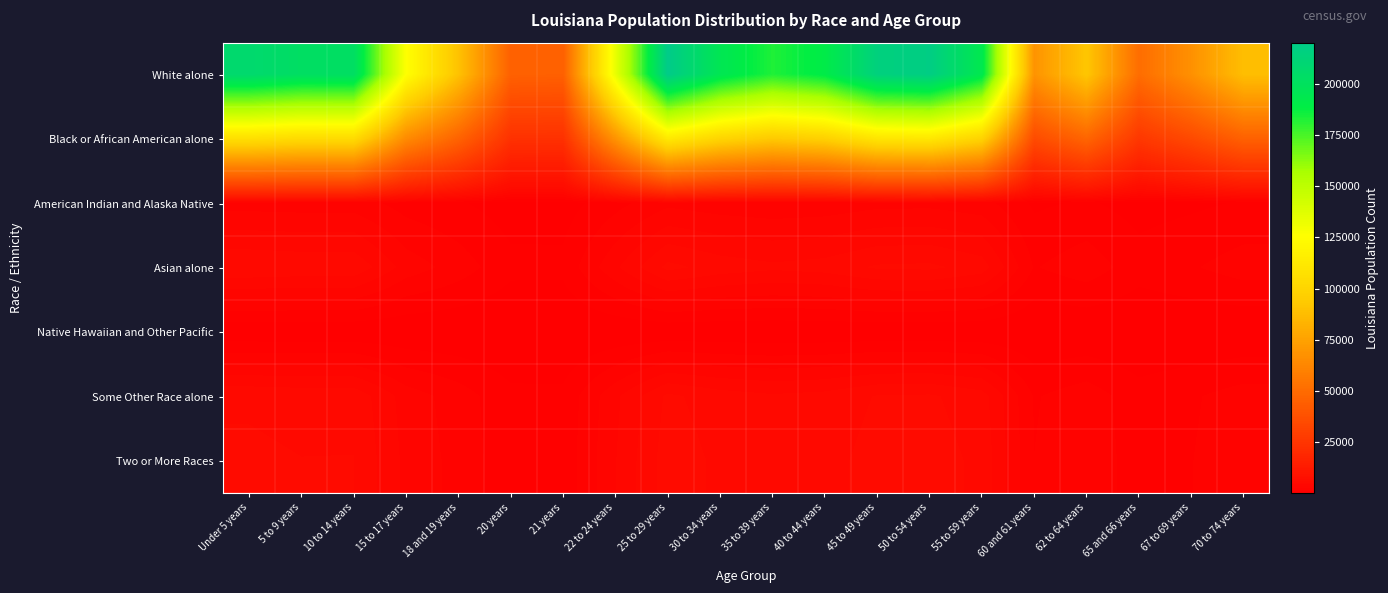

What is the maximum value shown in the chart?

220230.3